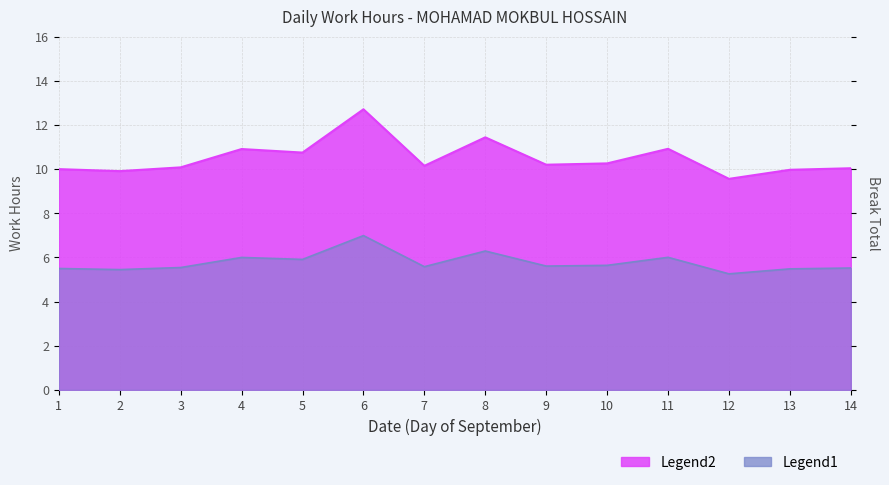

Does the chart display data point markers on the line(s)?

No